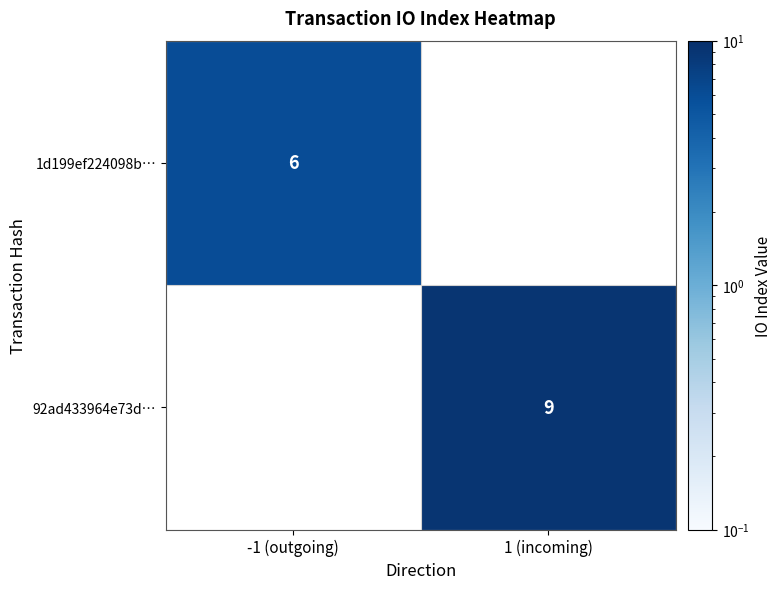

Is it true that 92ad433964e73d… equals 9 at 1 (incoming)?

True